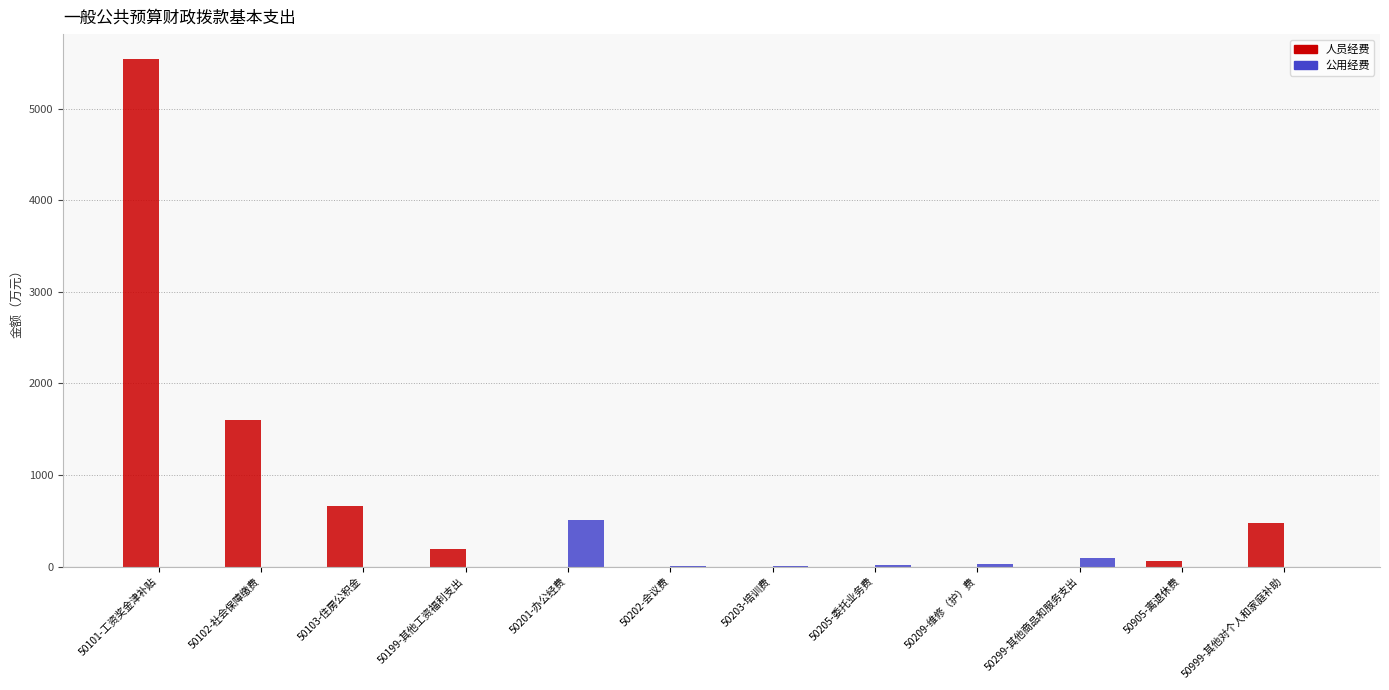

Read the 人员经费 value at 50102-社会保障缴费.

1599.8